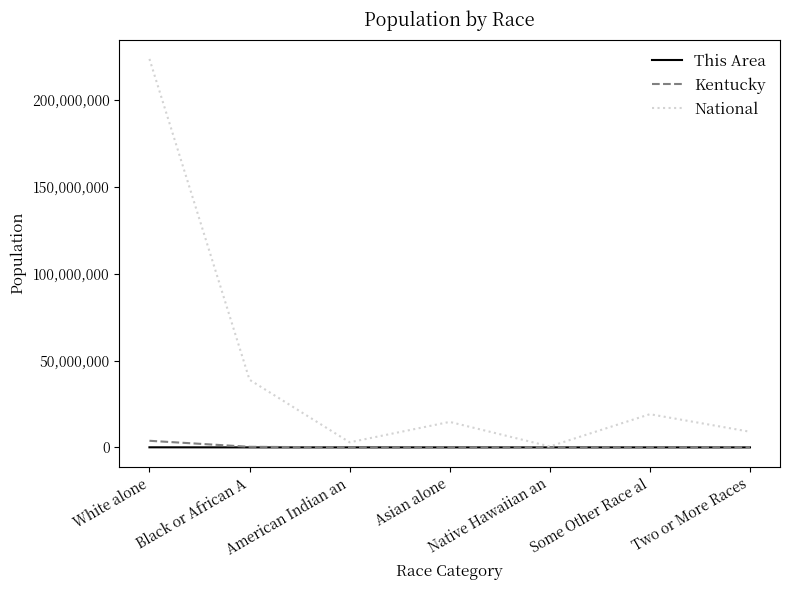

Which series has the widest spread of values?

National